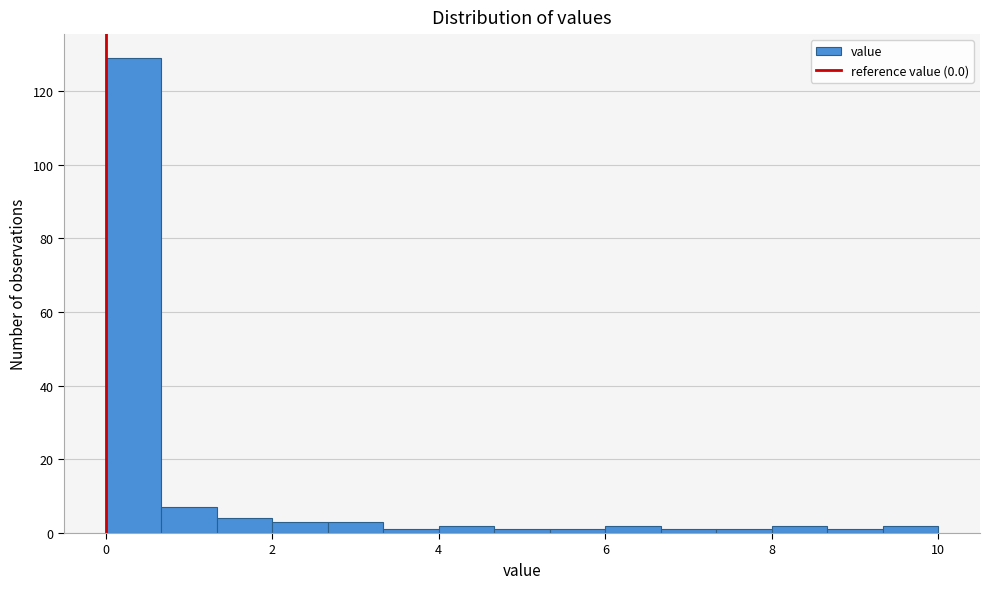

Around what value on the x-axis is the tallest bar? Give the approximate position of its centre, as read against the axis.

0.4